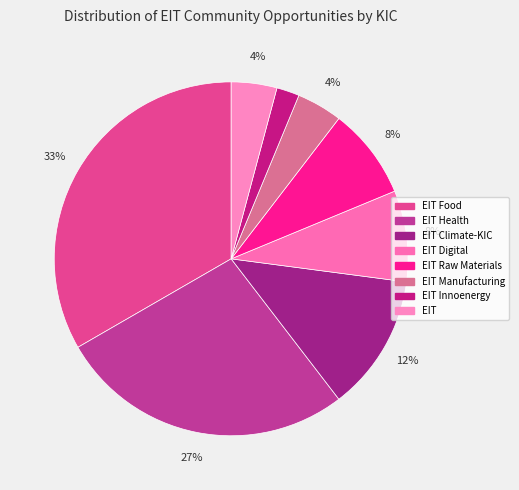

How much of the chart is everything except EIT Manufacturing?

95.8%